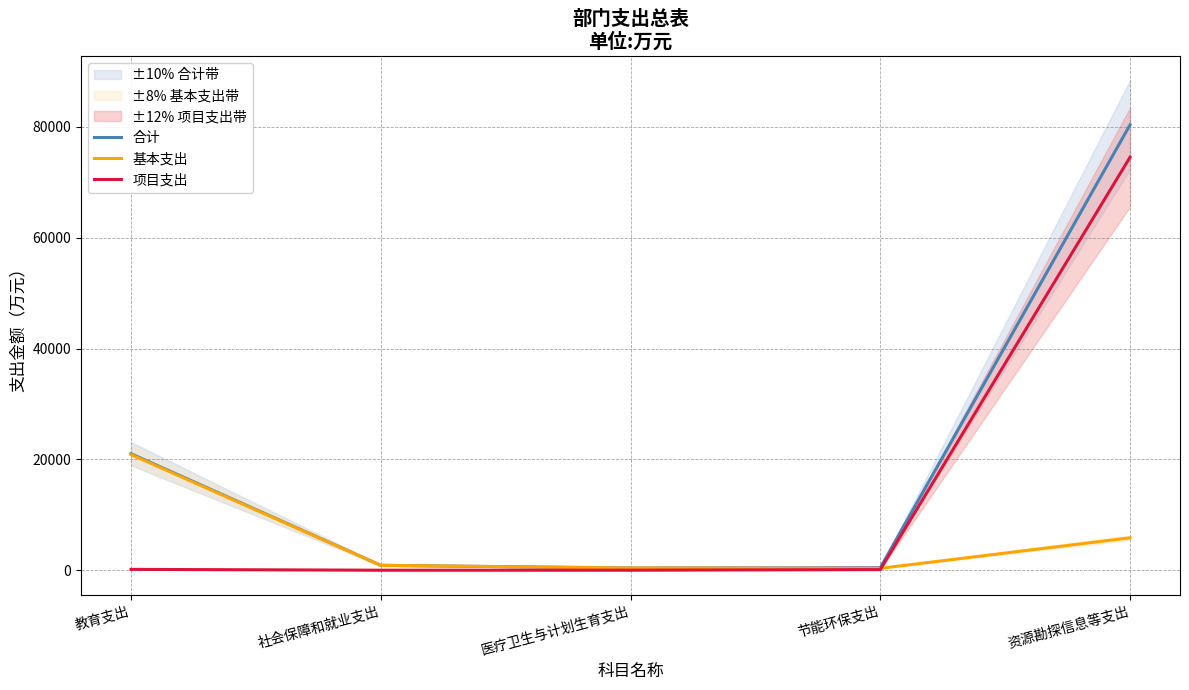

What is the total value across all series at 节能环保支出?

895.7